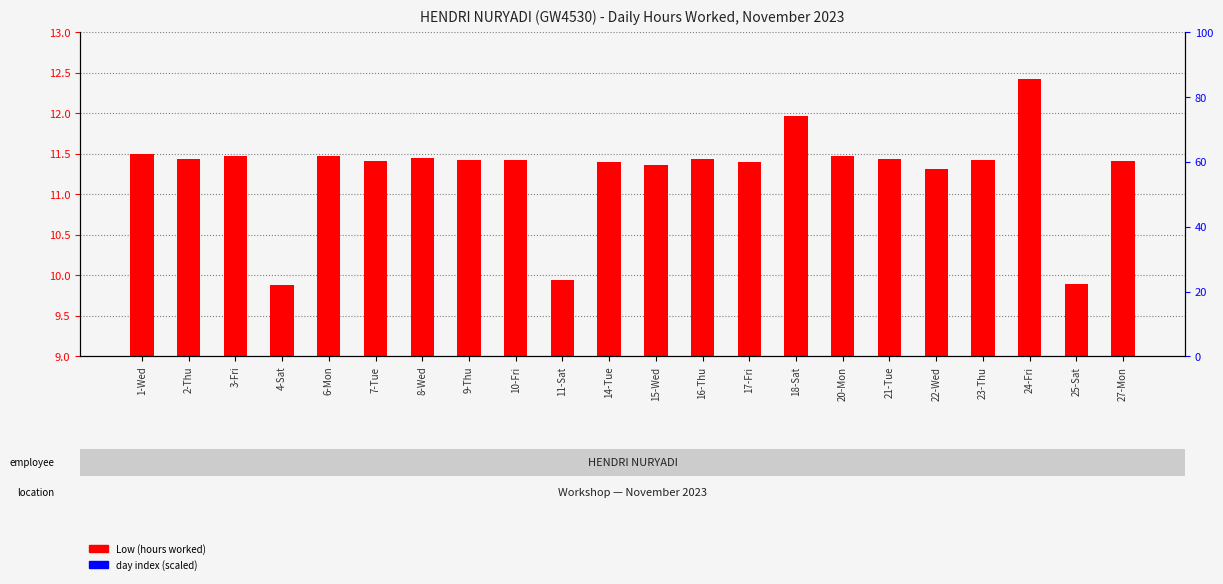

How many bars are there in total?

22